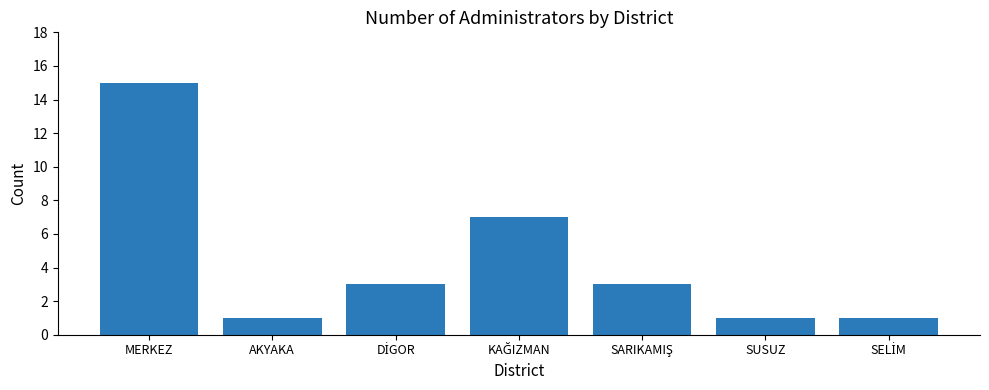

Reading left to right, what are all the values shown in this chart?

15	1	3	7	3	1	1